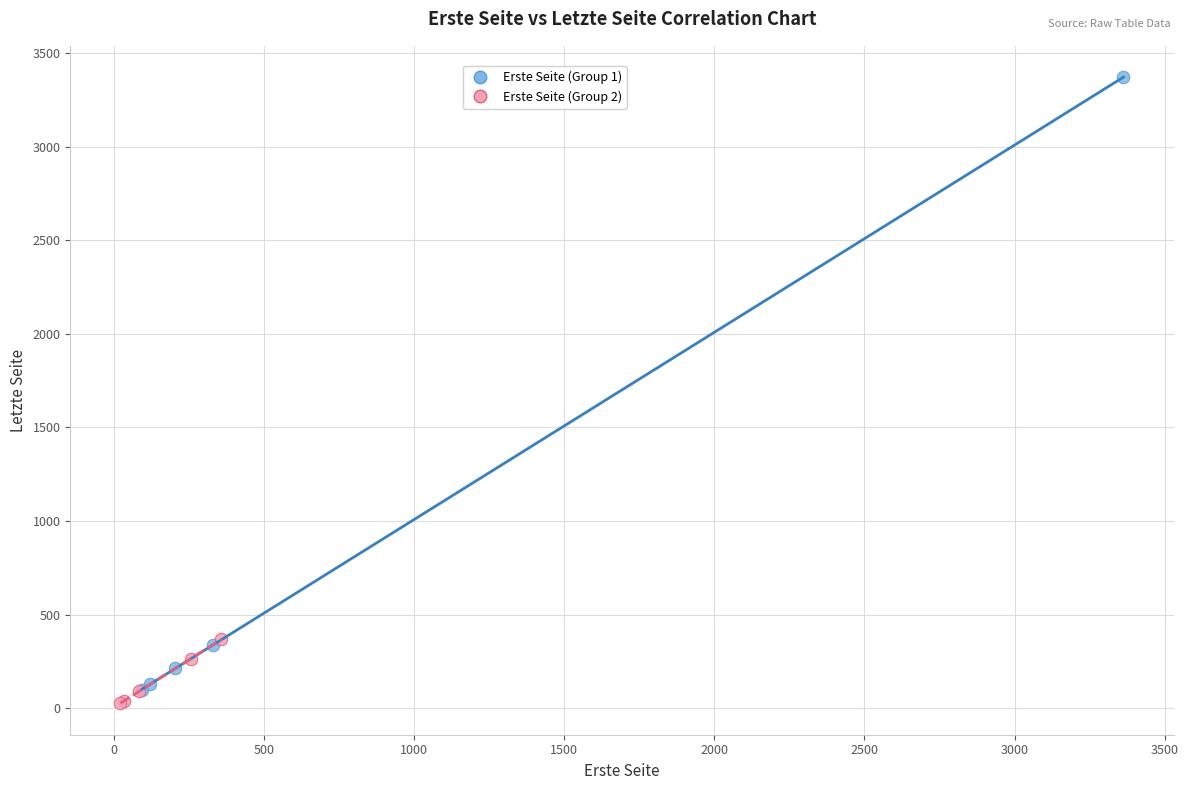

Which series reaches the maximum Y coordinate?

Erste Seite (Group 1)